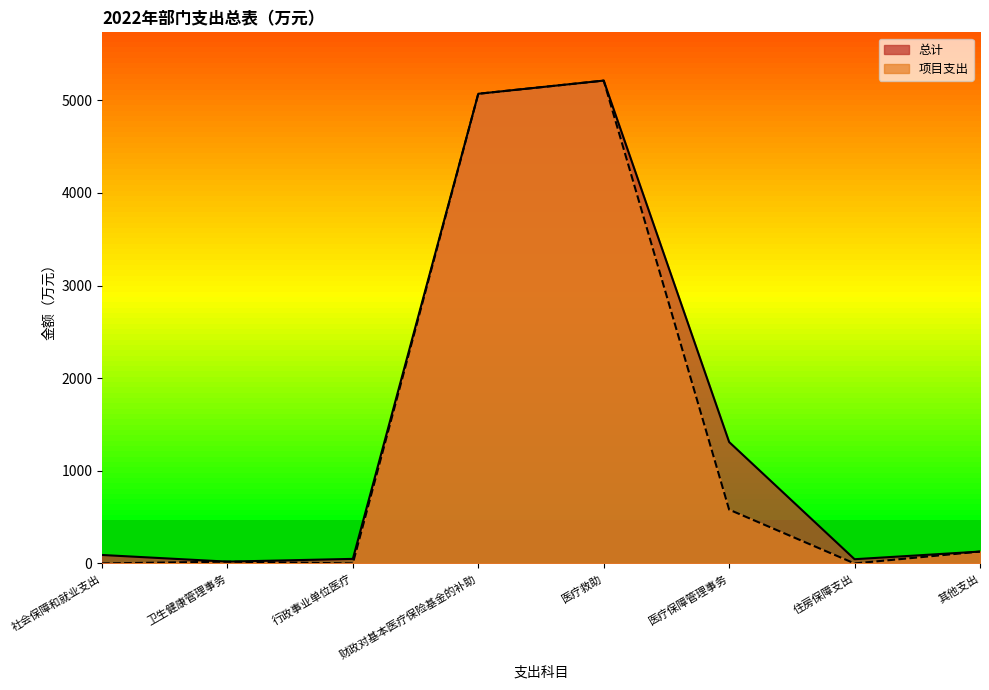

What position from the right is 其他支出?

1